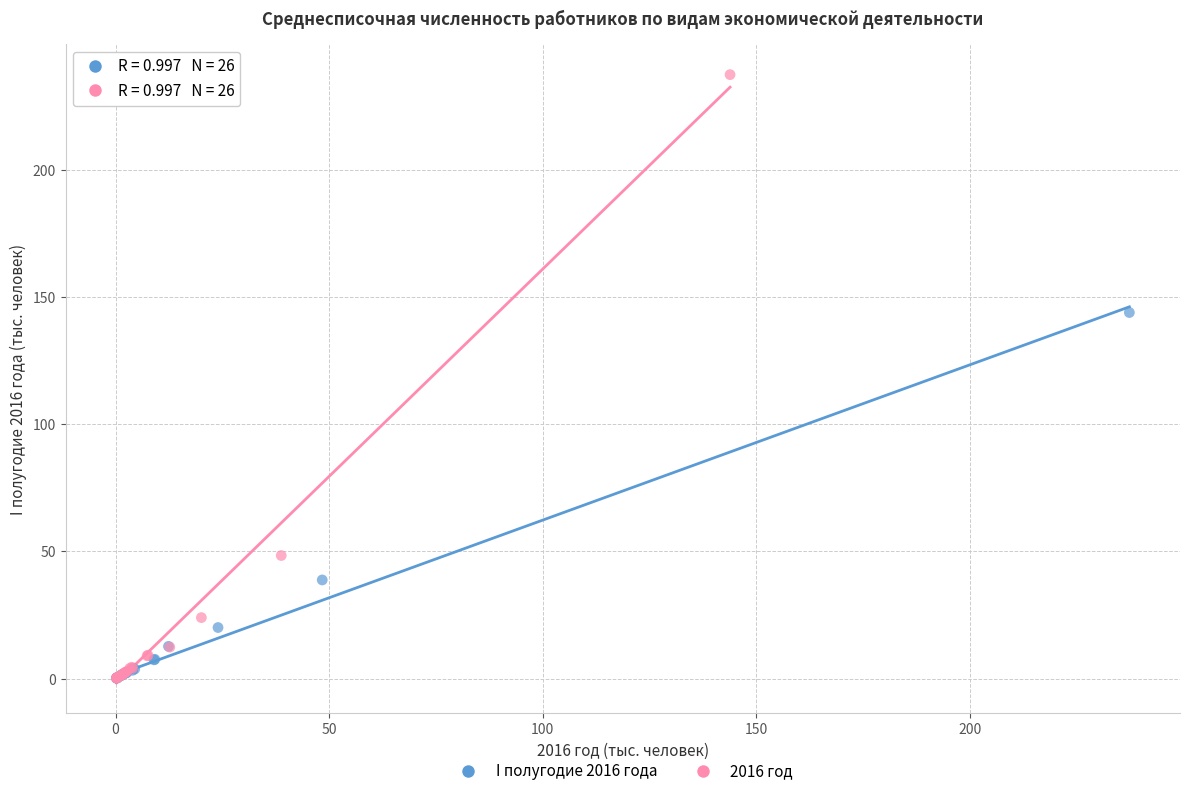

Which series has the largest Y range (max minus min)?

2016 год